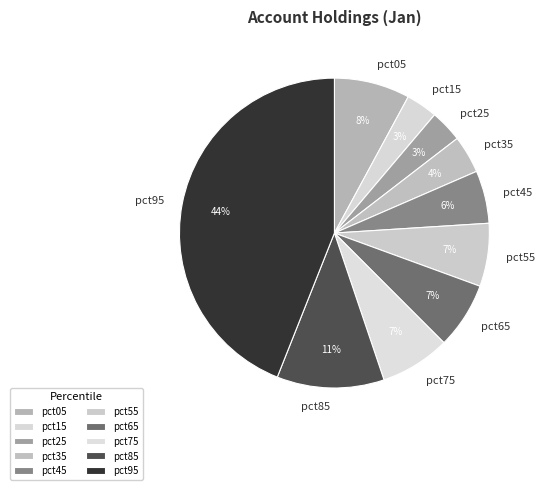

Do pct85 and pct15 together represent more than half of the pie?

No